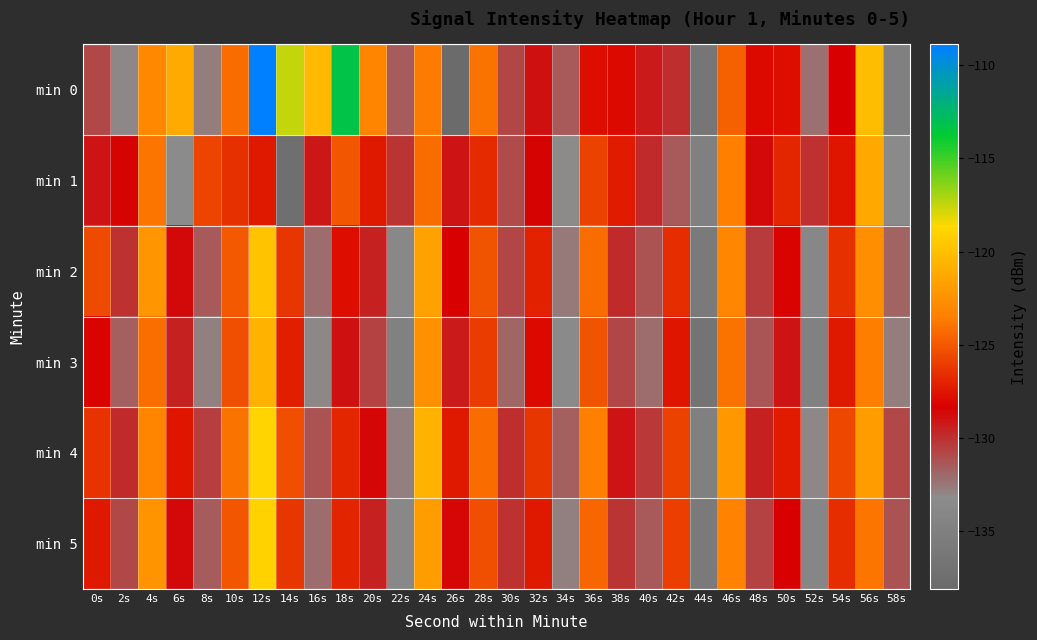

Rank the series at 12s from highest to lowest value.

min 0, min 4, min 5, min 2, min 3, min 1